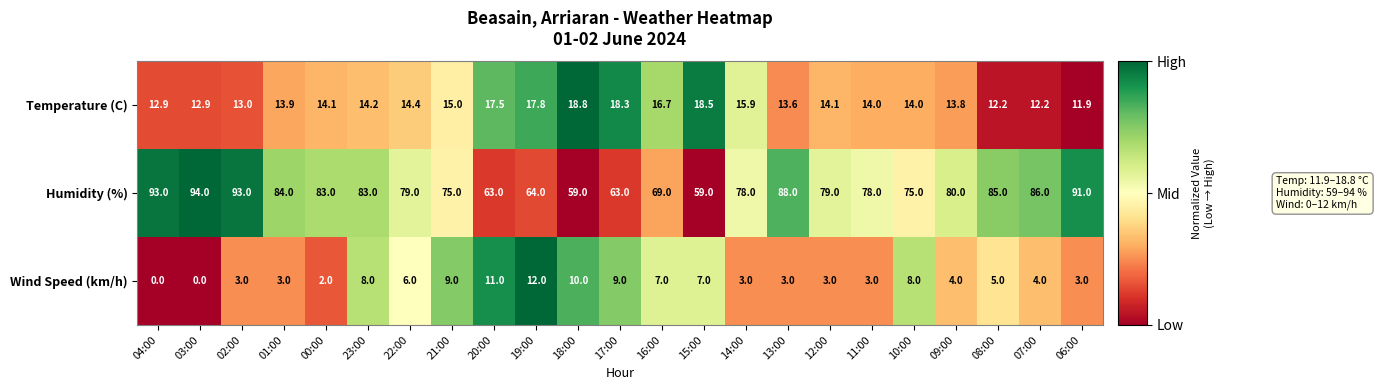

Between 18:00 and 17:00, which series saw the biggest shift?

Humidity (%)